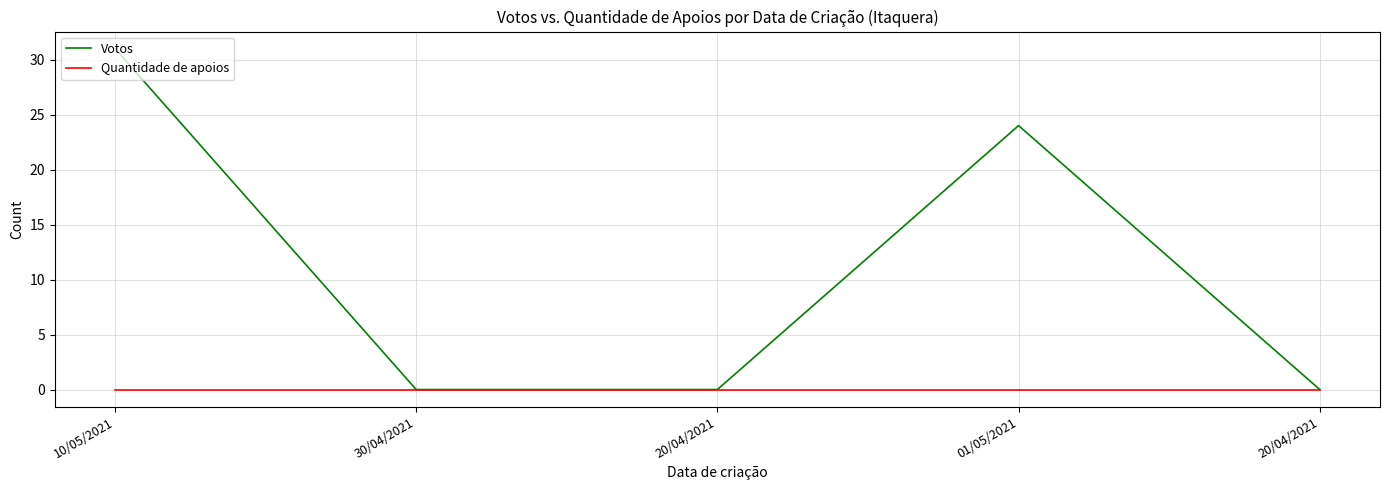

What is the total value across all series at 01/05/2021?

24